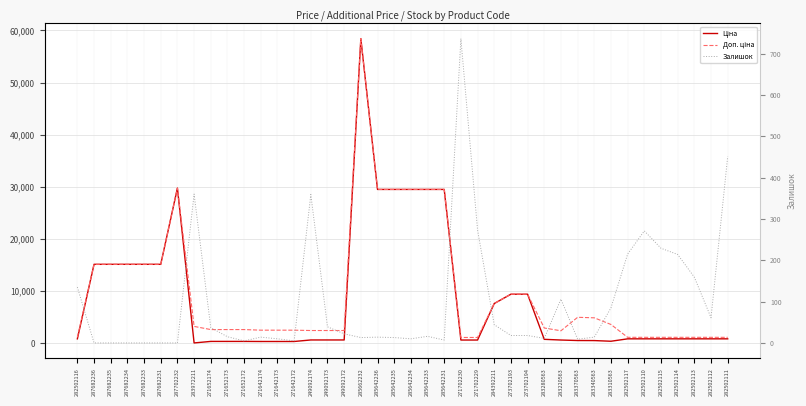

What is the label of the 15th point from the left?

249092174